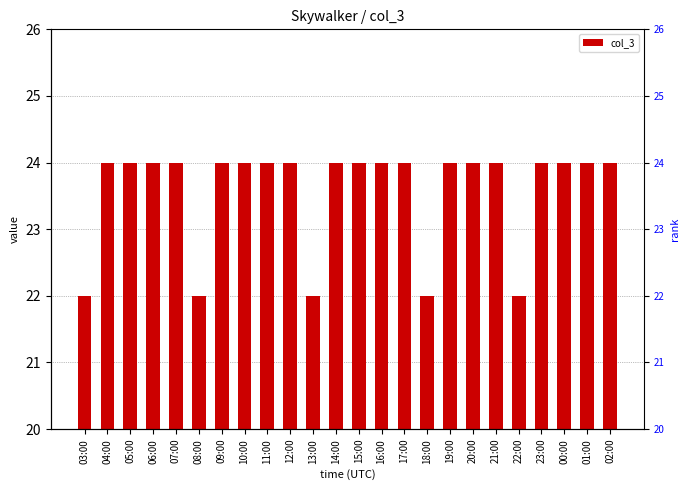

How many bars are there in total?

24